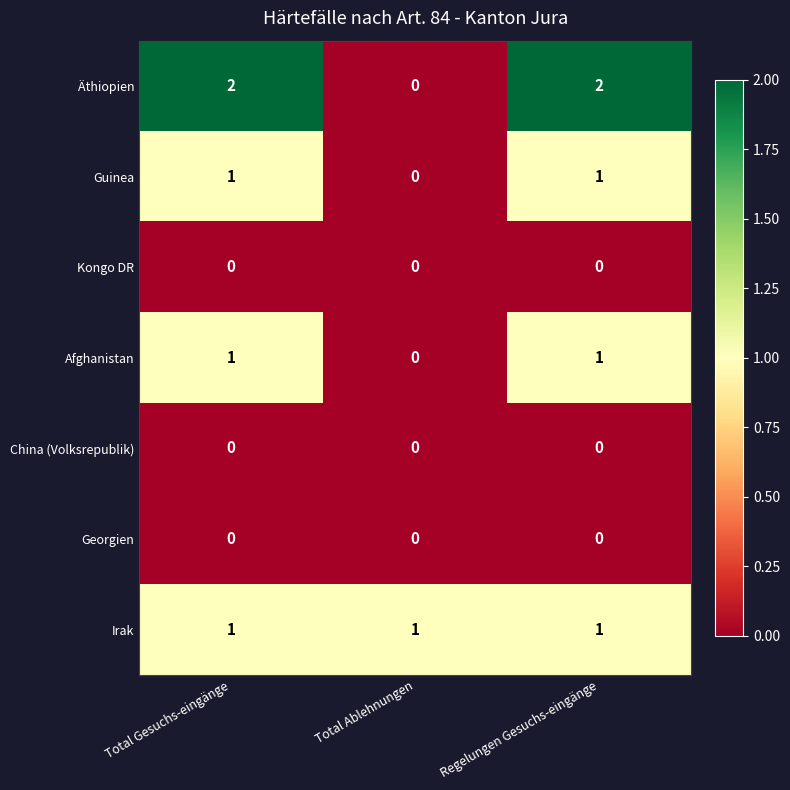

The Georgien series shows 0 at Total Gesuchs-eingänge. True or false?

True